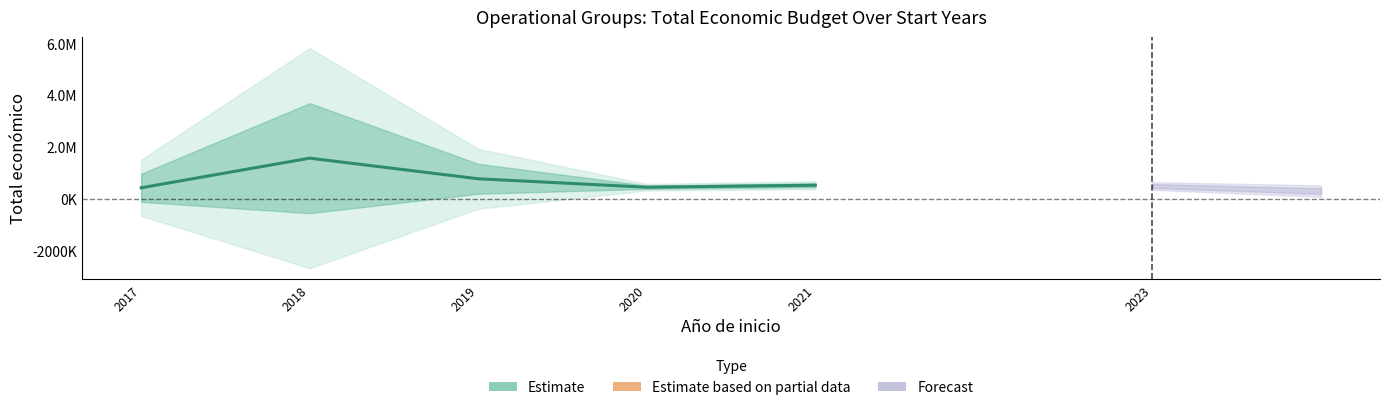

At which label is the value closest to 996930?

2019